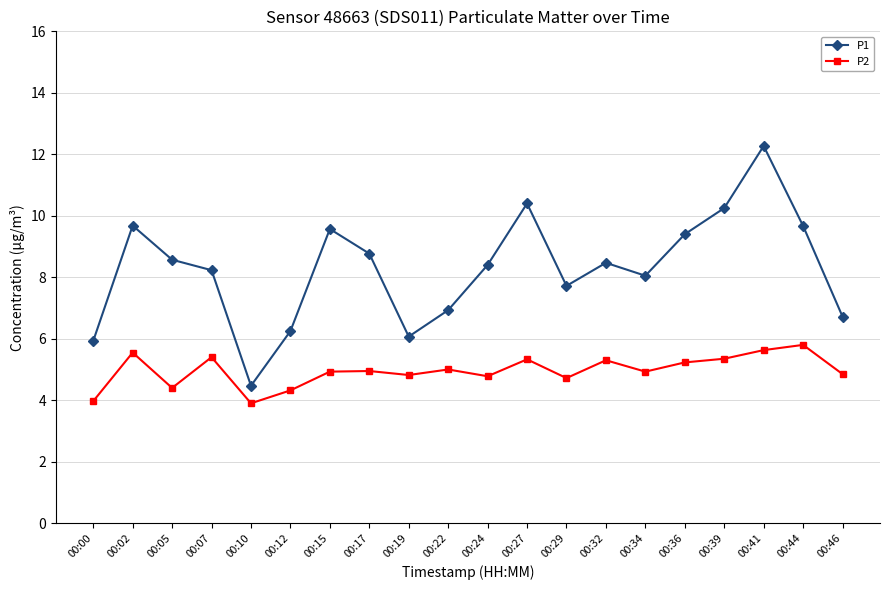

What is the value of the P2 point at the 7th from the left?

4.9